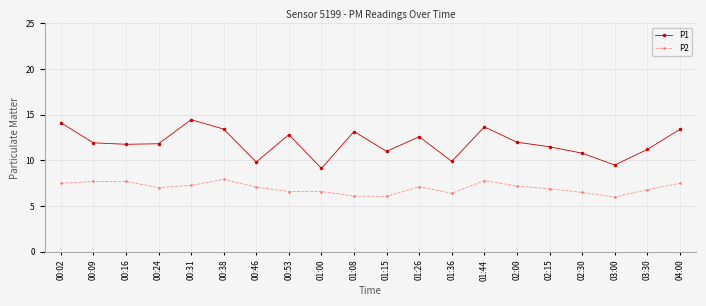

How many series are shown in this chart?

2